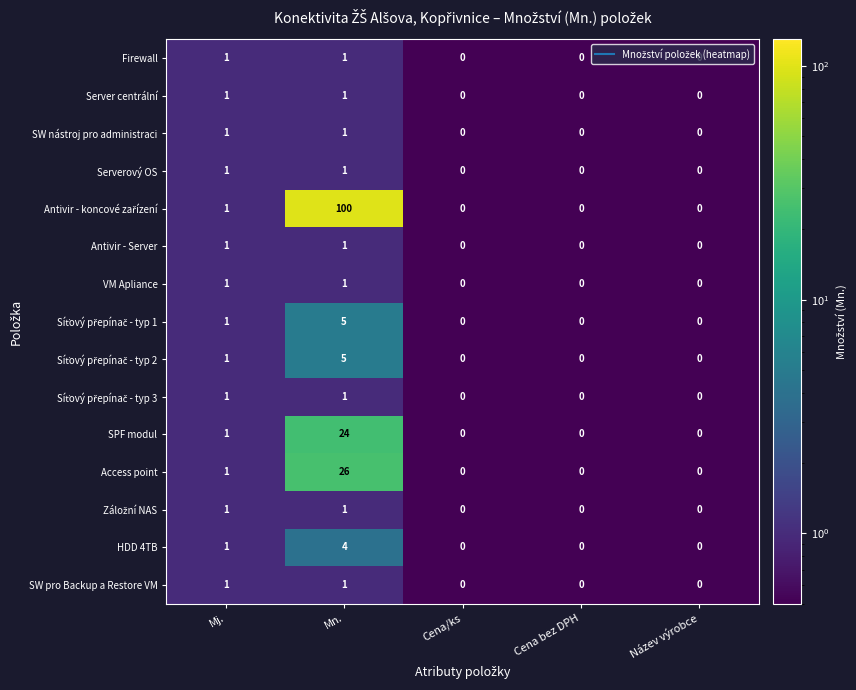

At which category is the sum across all series the highest?

Mn.